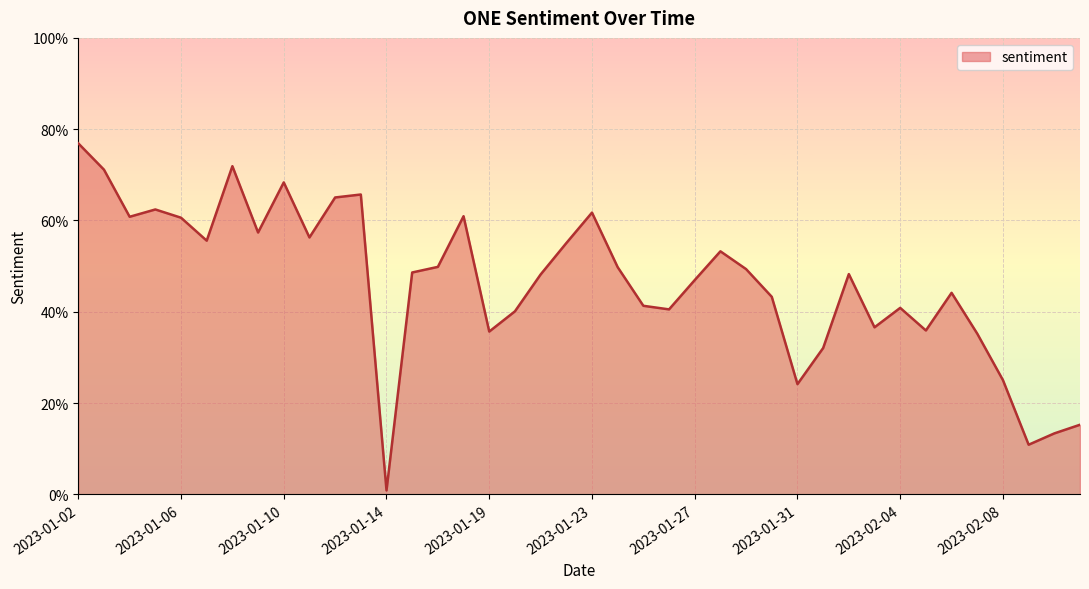

Reading right to left, transcribe all the data shown in this chart.

0.2	0.1	0.1	0.3	0.4	0.4	0.4	0.4	0.4	0.5	0.3	0.2	0.4	0.5	0.5	0.5	0.4	0.4	0.5	0.6	0.6	0.5	0.4	0.4	0.6	0.5	0.5	0.0	0.7	0.7	0.6	0.7	0.6	0.7	0.6	0.6	0.6	0.6	0.7	0.8